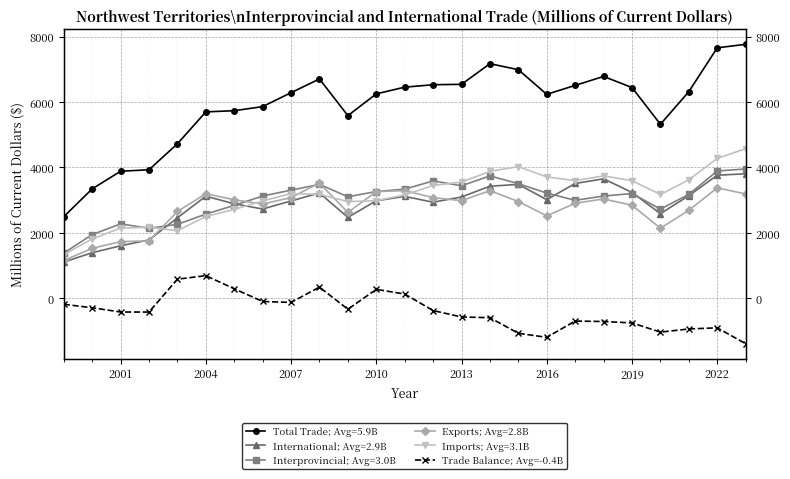

True or false: there are more than 0 points higher than both neighbors.

True